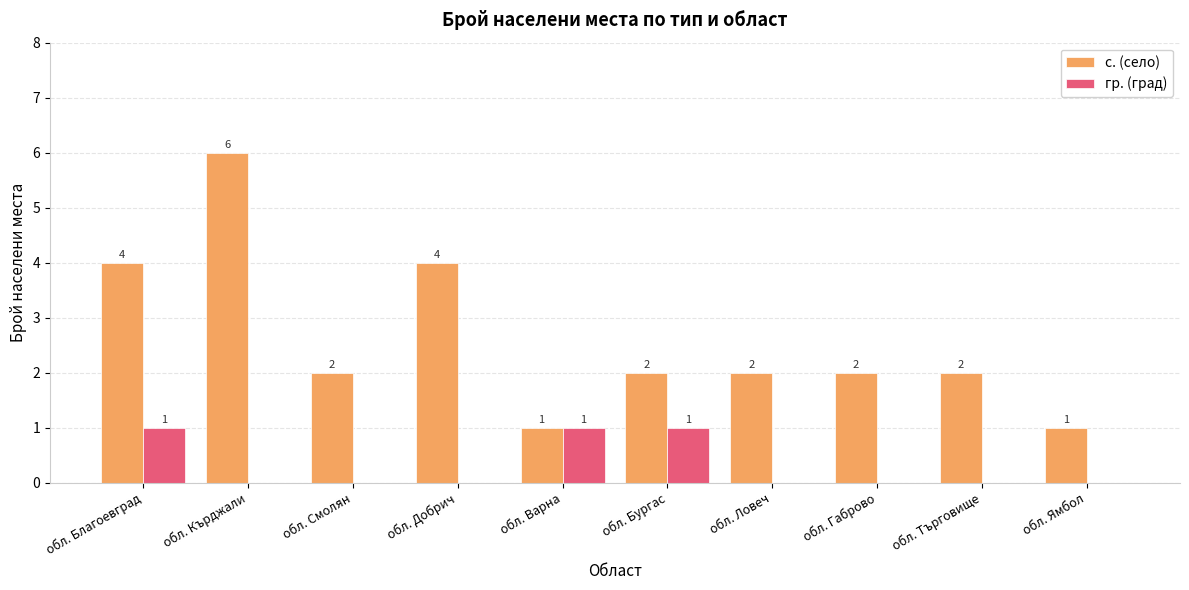

What is the average value of the с. (село) series?

3